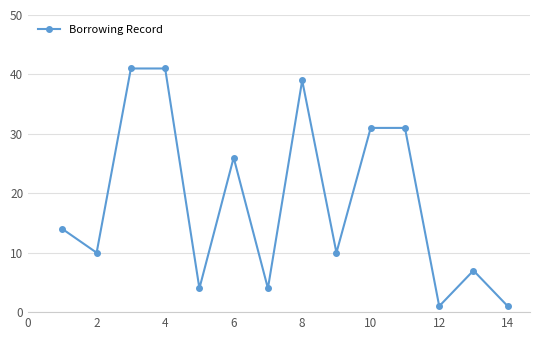

What is the average value?

19